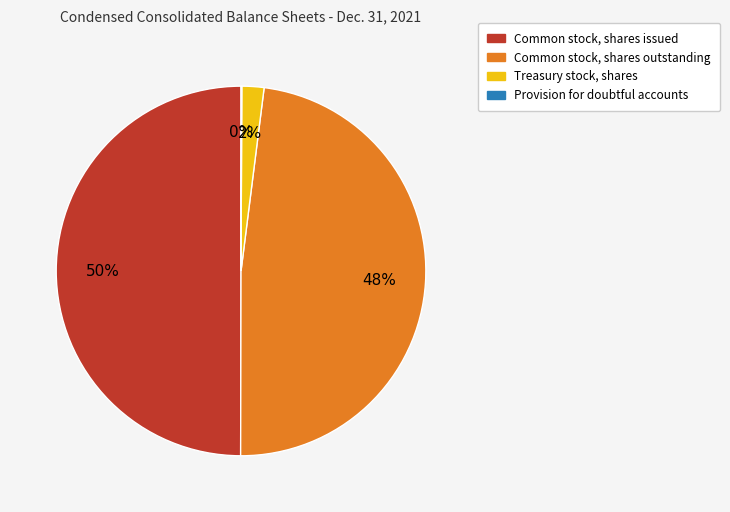

Is Common stock, shares outstanding the majority of the pie?

No